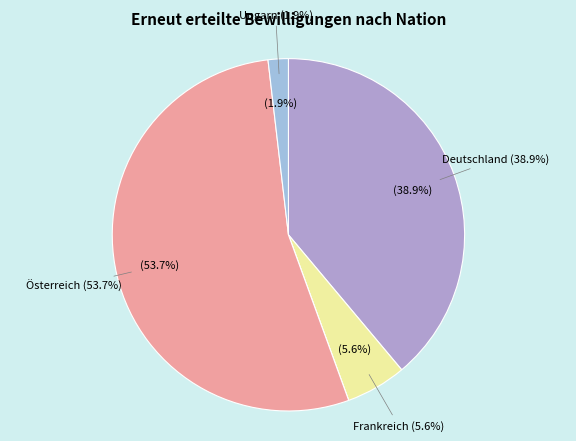

Which slice is the largest?

Österreich